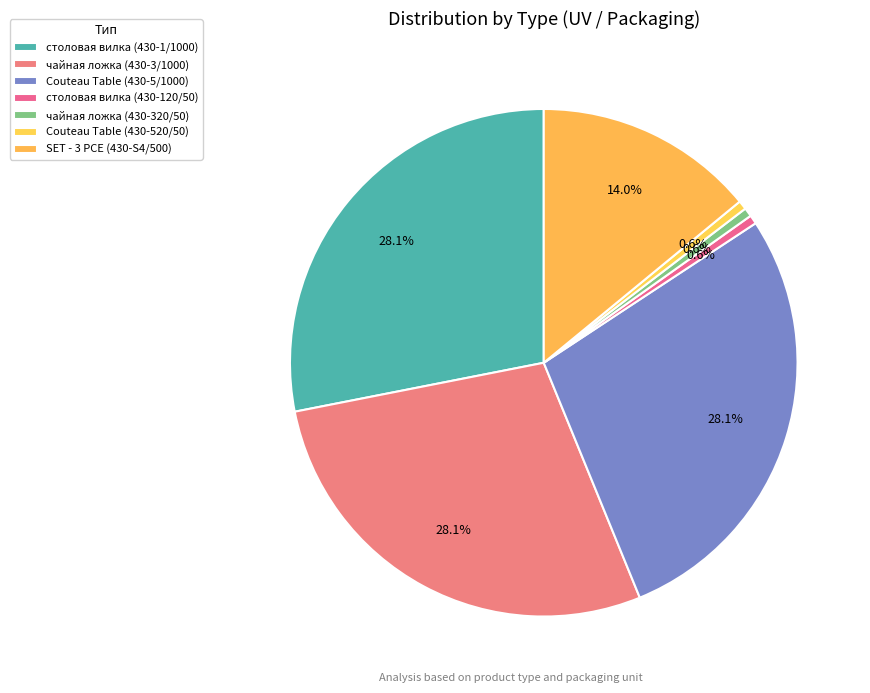

To the nearest percent, what is the difference between the SET - 3 PCE (430-S4/500) and Couteau Table (430-5/1000) slice percentages?

14%